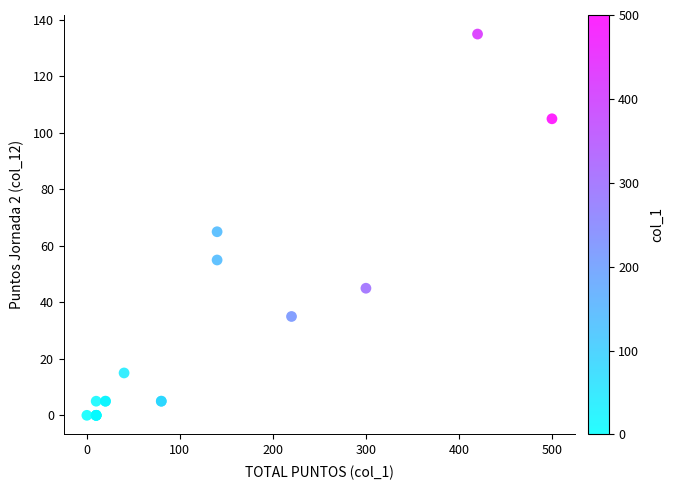

What Y value in the scatter plot is closest to 67?

65